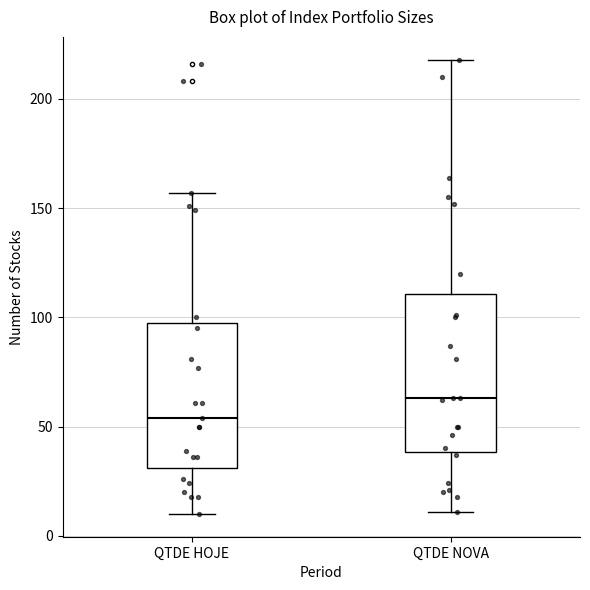

Which box has the highest median line?

QTDE NOVA